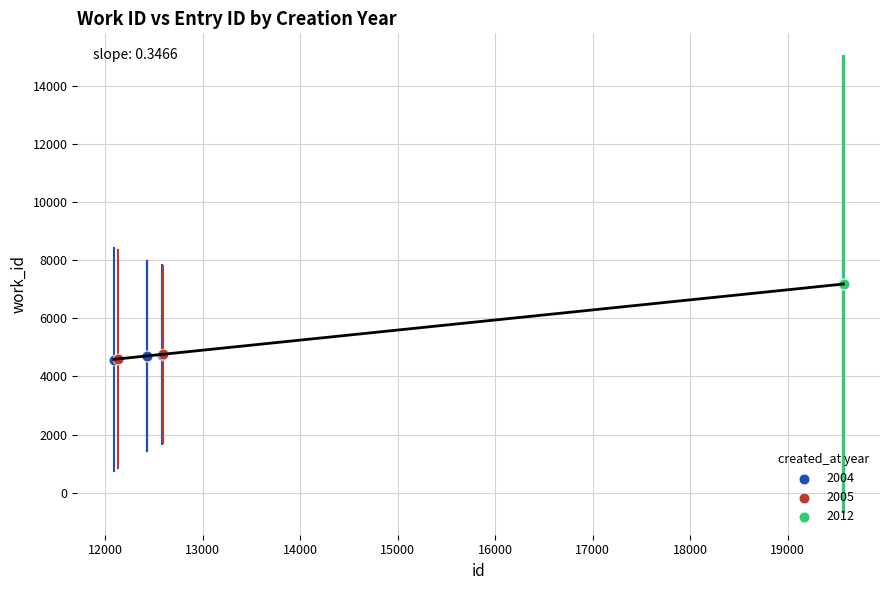

What are all the series names shown in the legend?

2004, 2005, 2012